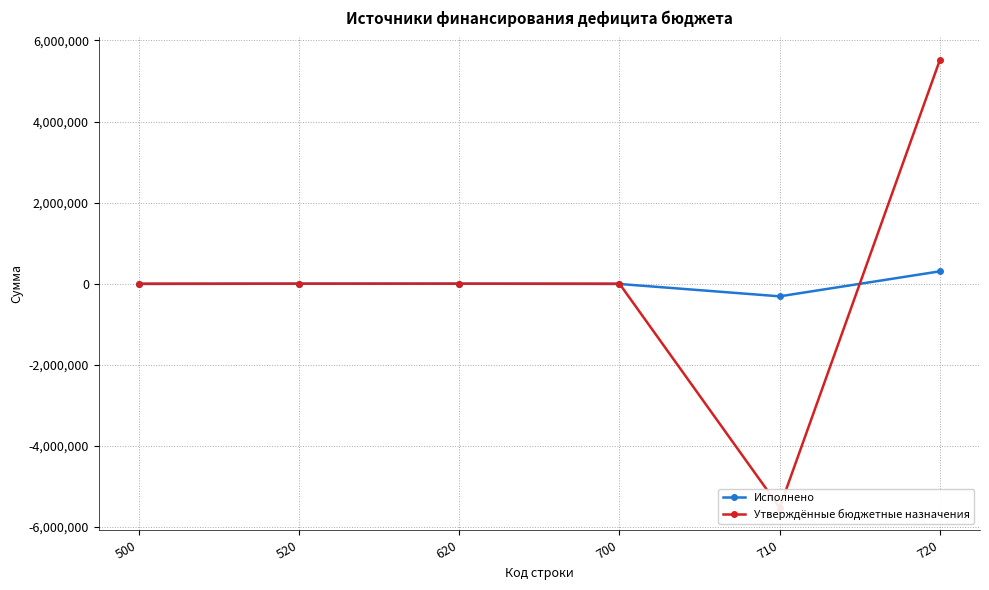

What is the value of the Исполнено point at the 1st from the left?

-7105.5